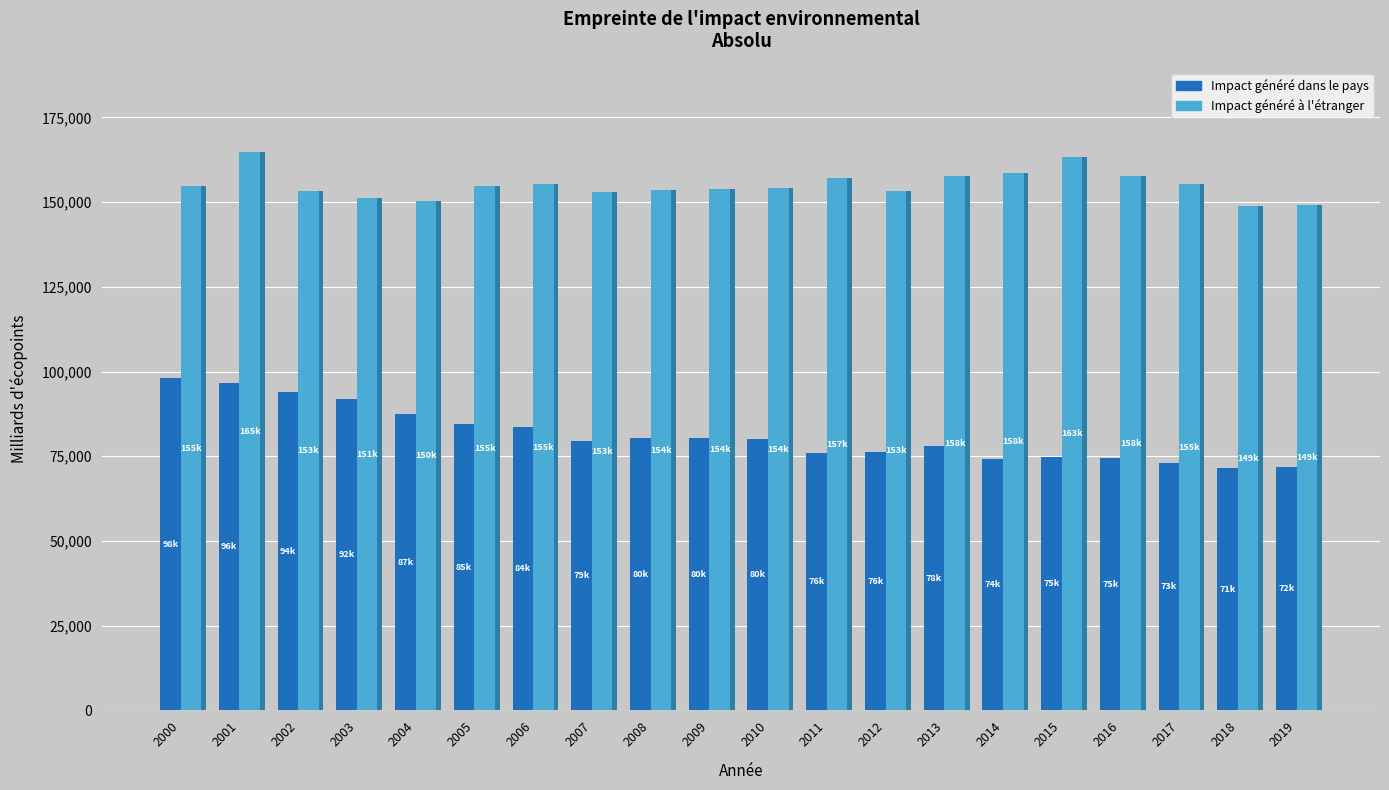

How many bars are there in total?

40